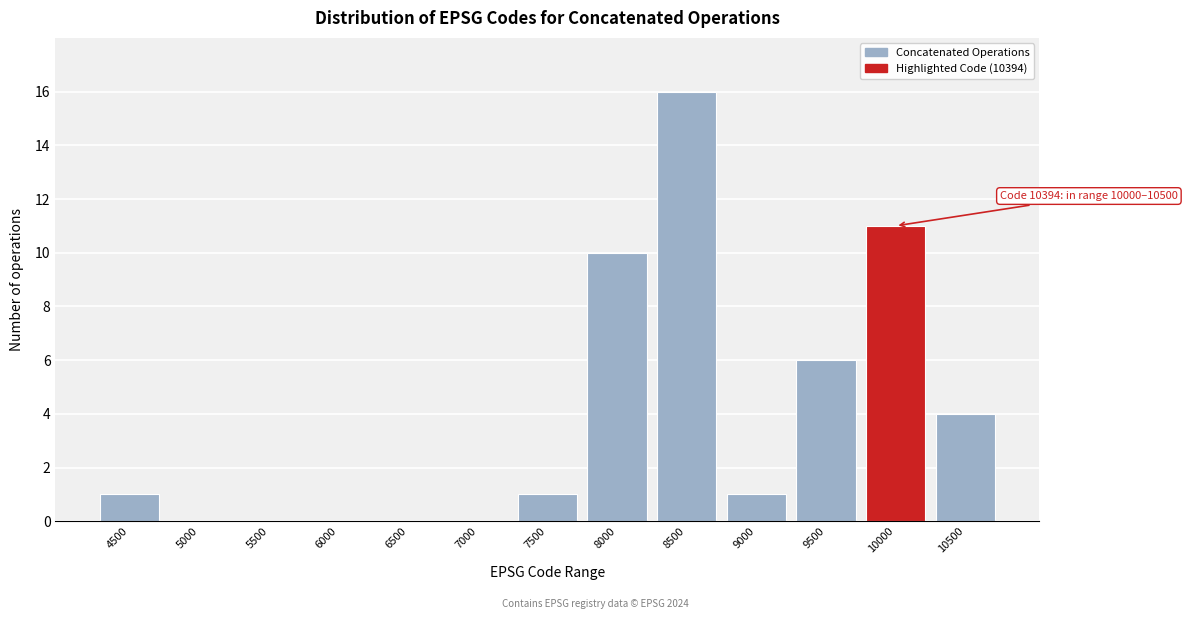

Reading left to right, extract all data points from this chart.

4500=1	5000=0	5500=0	6000=0	6500=0	7000=0	7500=1	8000=10	8500=16	9000=1	9500=6	10000=11	10500=4